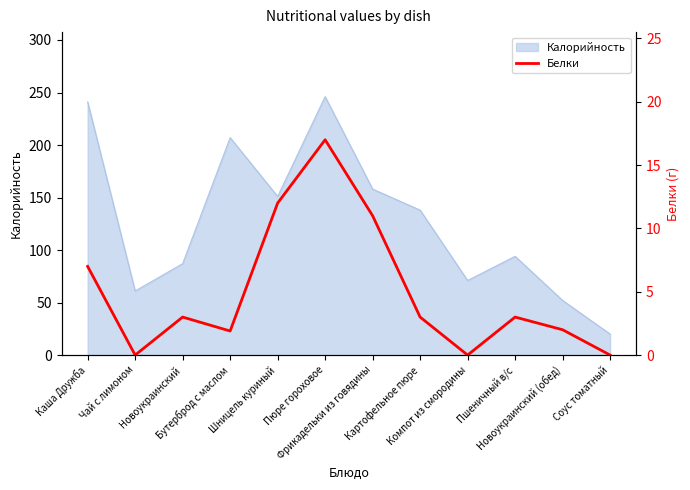

How many data points are less than 3?

5